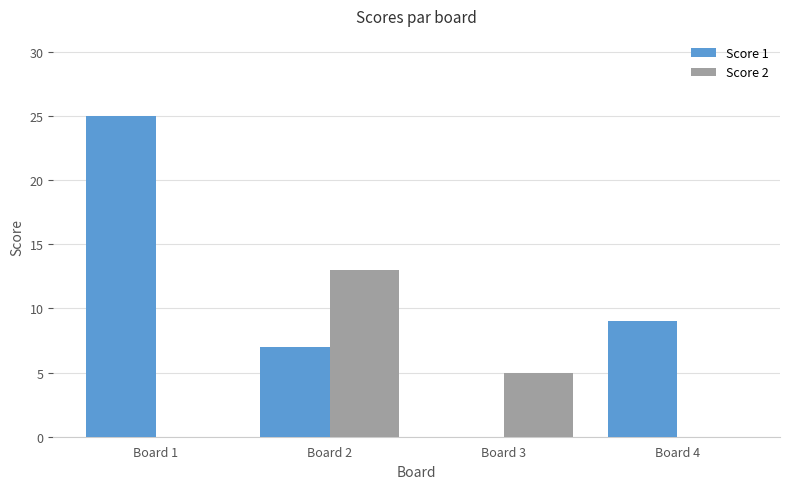

What is the sum of the Score 2 values at Board 1 and Board 2?

13